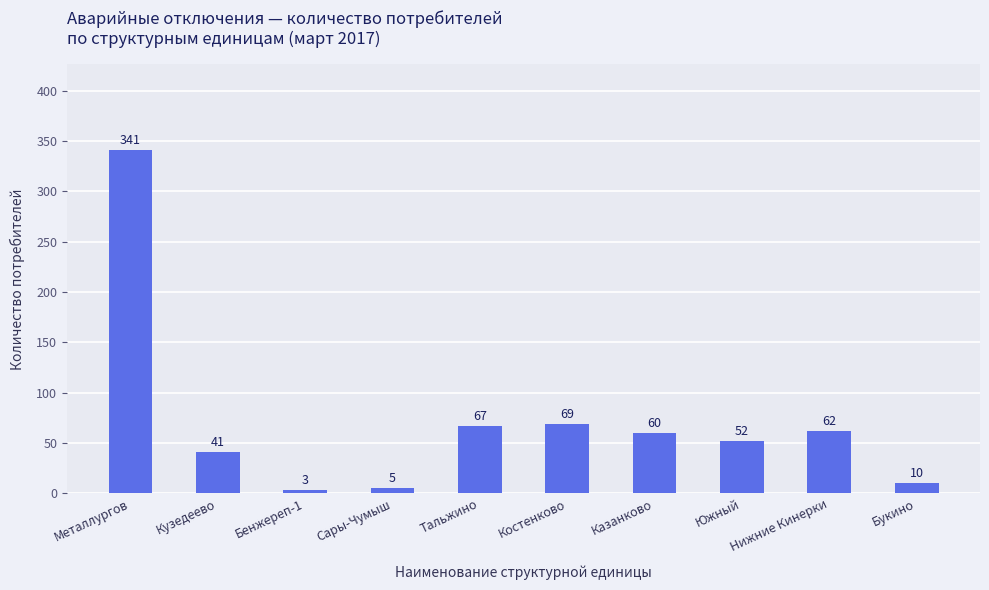

What is the smallest value displayed?

3